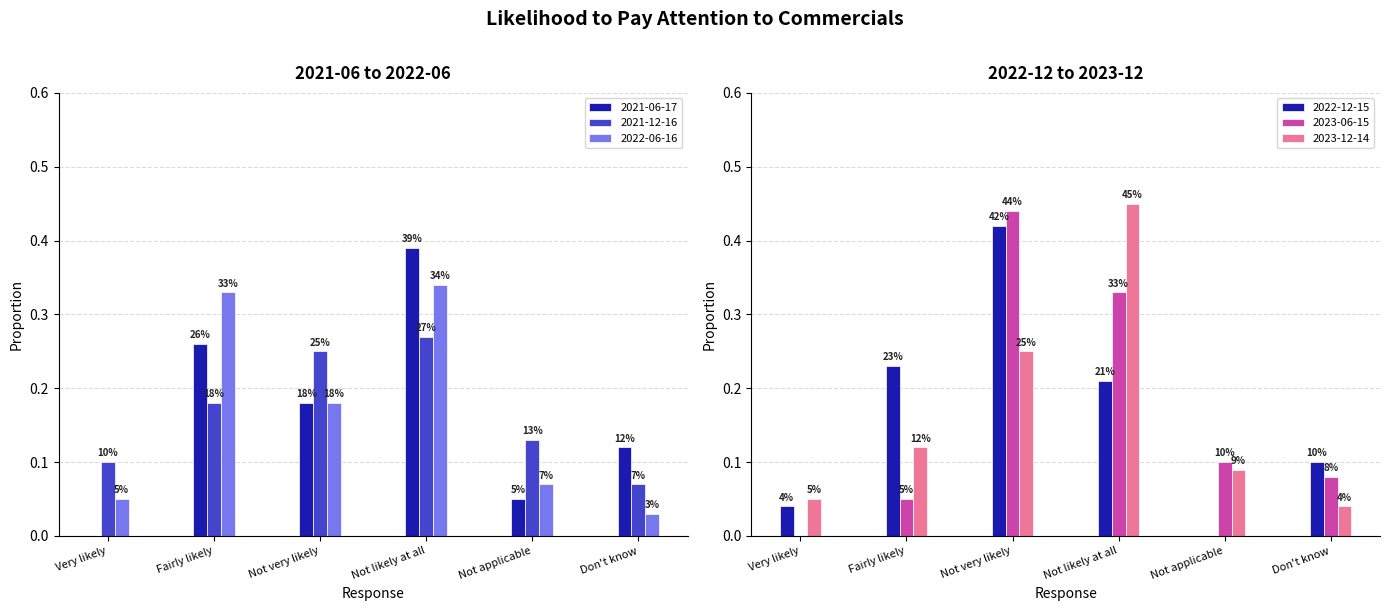

Are the bars horizontal?

No